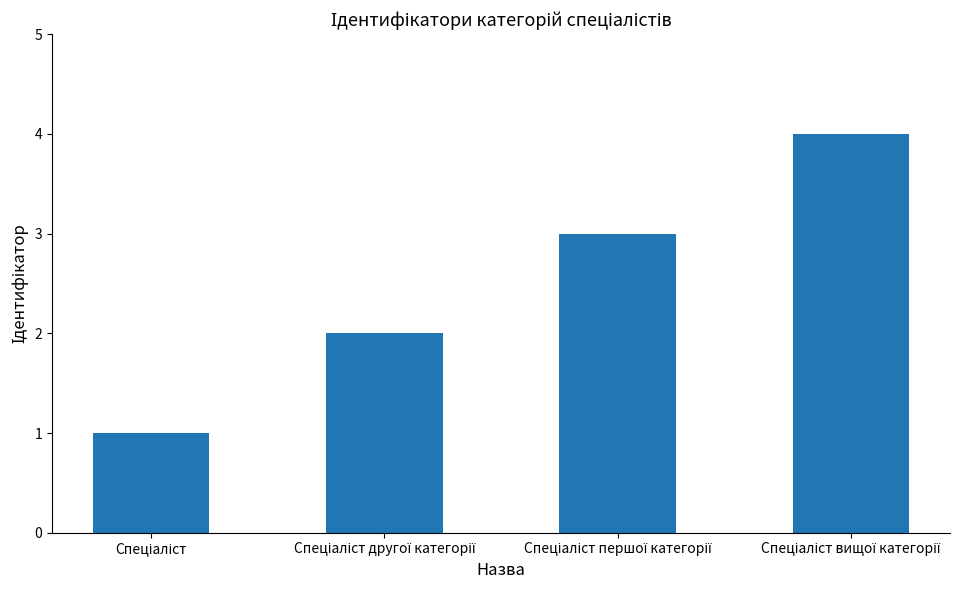

What is the smallest value displayed?

1